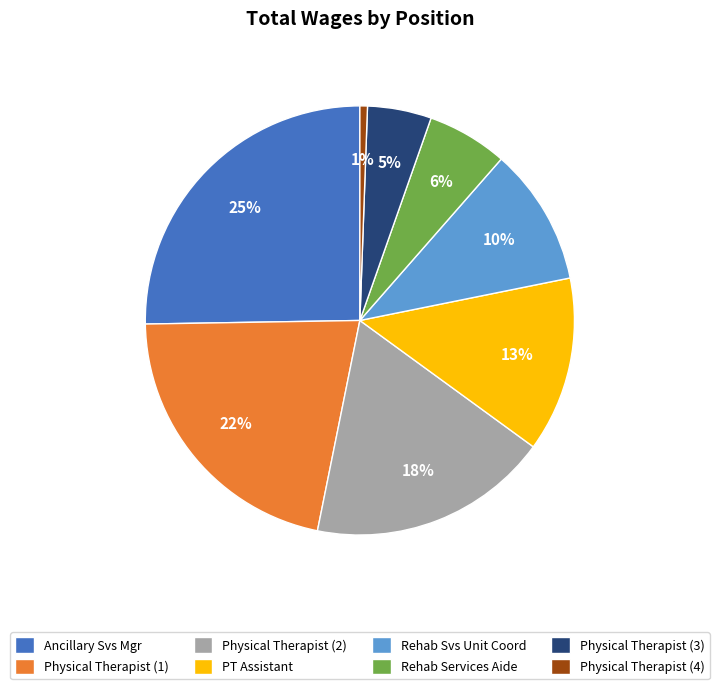

To the nearest percent, what is the average slice percentage?

12%